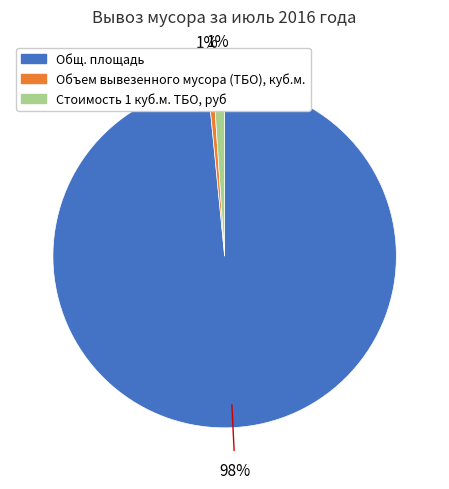

Does any single category account for the majority?

Yes